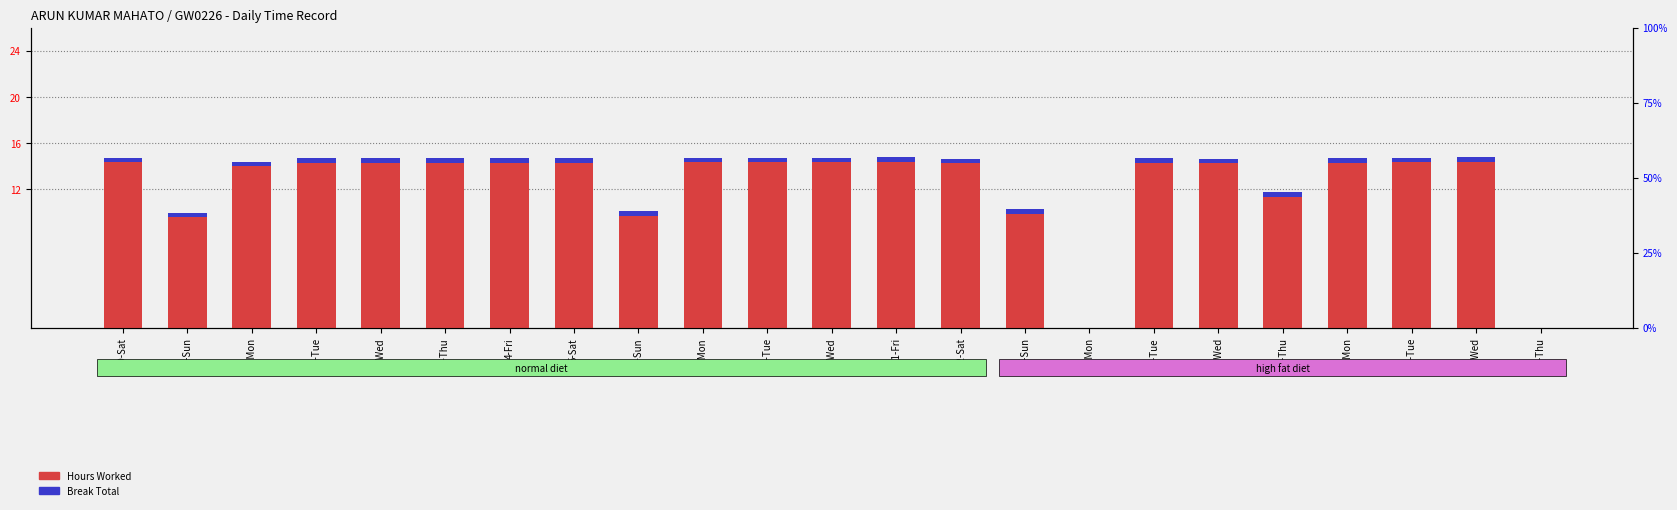

List the series in order of their peak value, highest first.

Hours Worked, Break Total